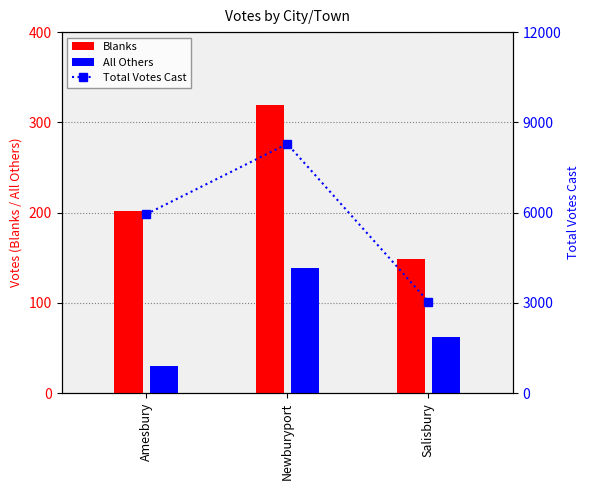

Reading left to right, list all the values displayed in this chart.

Blanks: 202	319	149
All Others: 30	139	62
Total Votes Cast: 5945	8285	3038